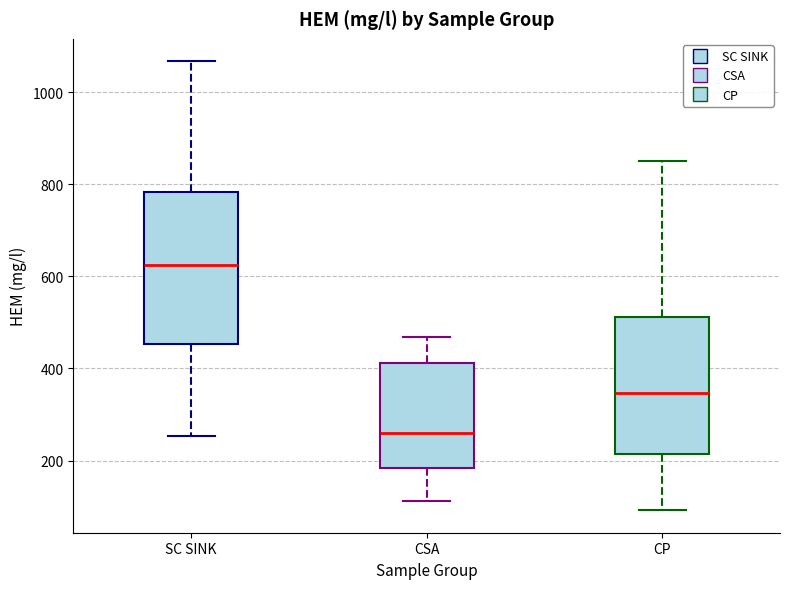

Reading left to right, read every box against the y-axis: the position of its median line, the range the box covers, and the ends of its whiskers. The values are not printed on the chart, so give them approximately, as read against the axis.

SC SINK: median 620, box 460 to 780, whiskers 260 to 1060
CSA: median 260, box 180 to 420, whiskers 120 to 460
CP: median 340, box 220 to 520, whiskers 100 to 840